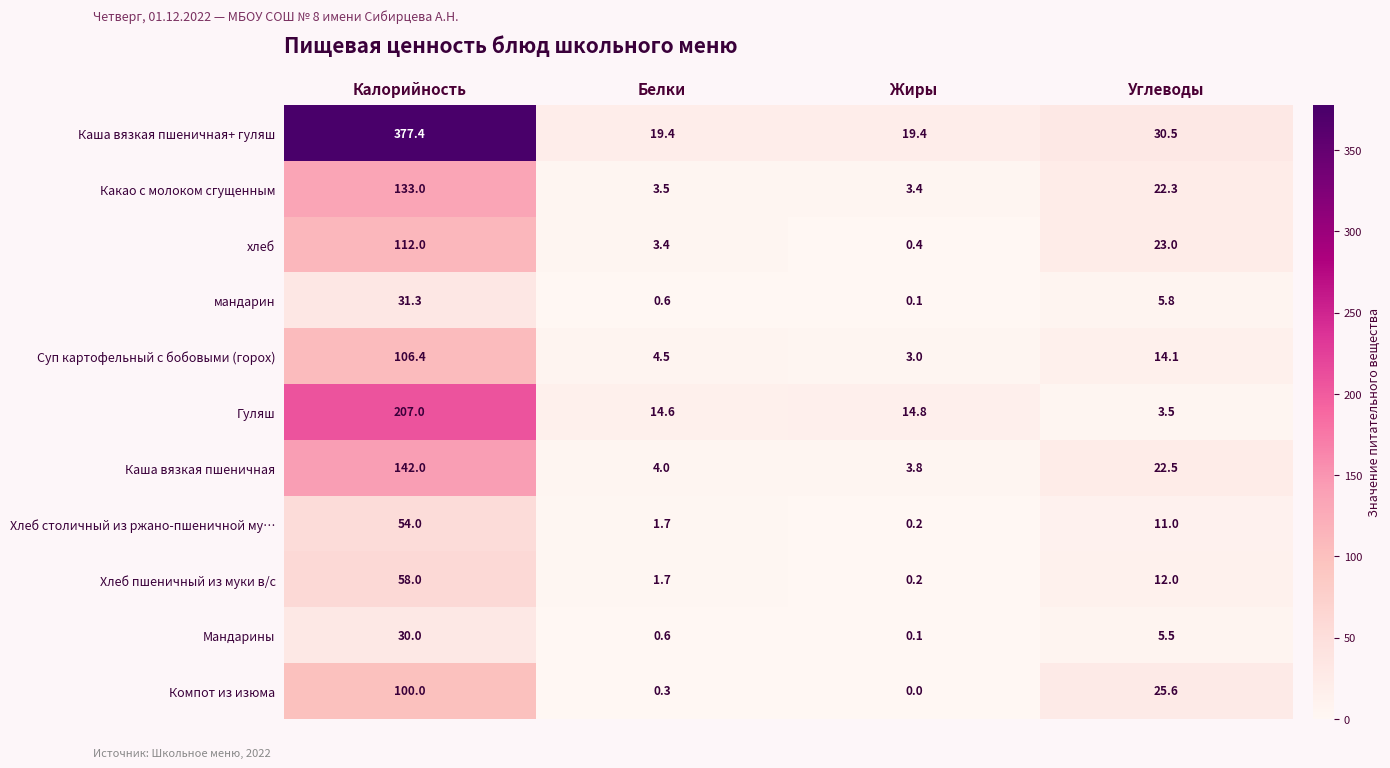

Count the number of data series in this chart.

11